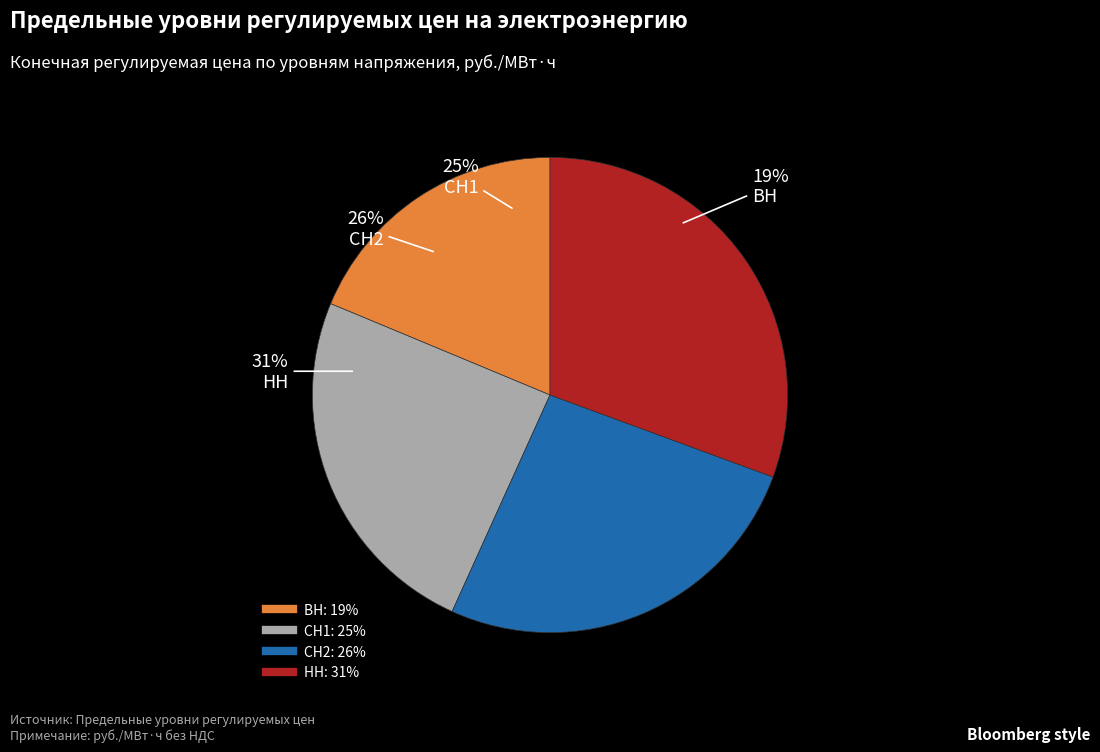

Which has a higher value, СН1 or ВН?

СН1